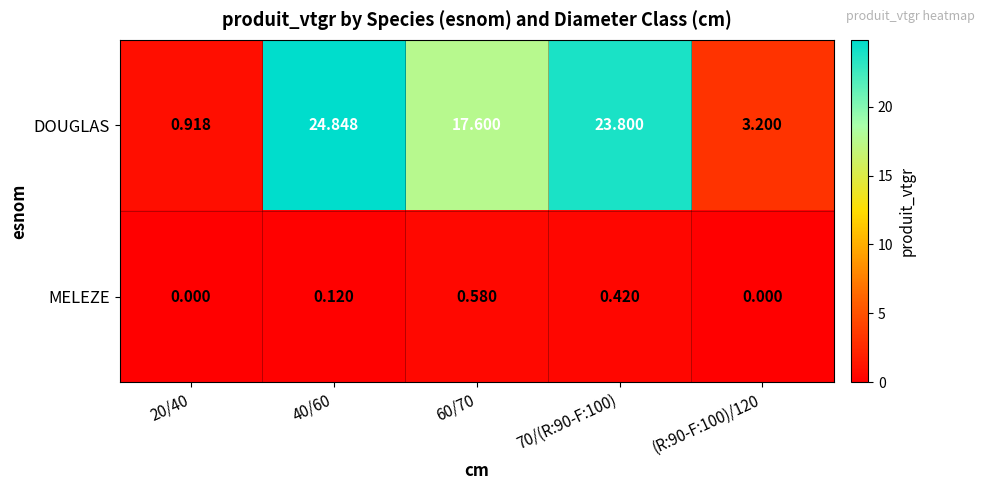

Which series changed the most between 60/70 and 70/(R:90-F:100)?

DOUGLAS